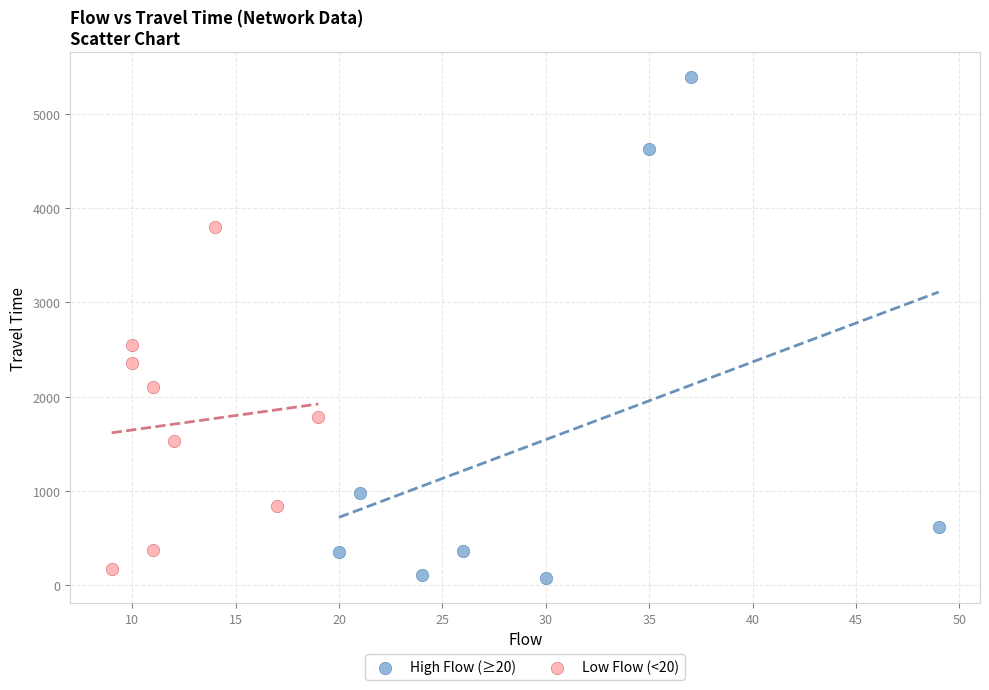

Which series contains the lowest Y value?

High Flow (≥20)